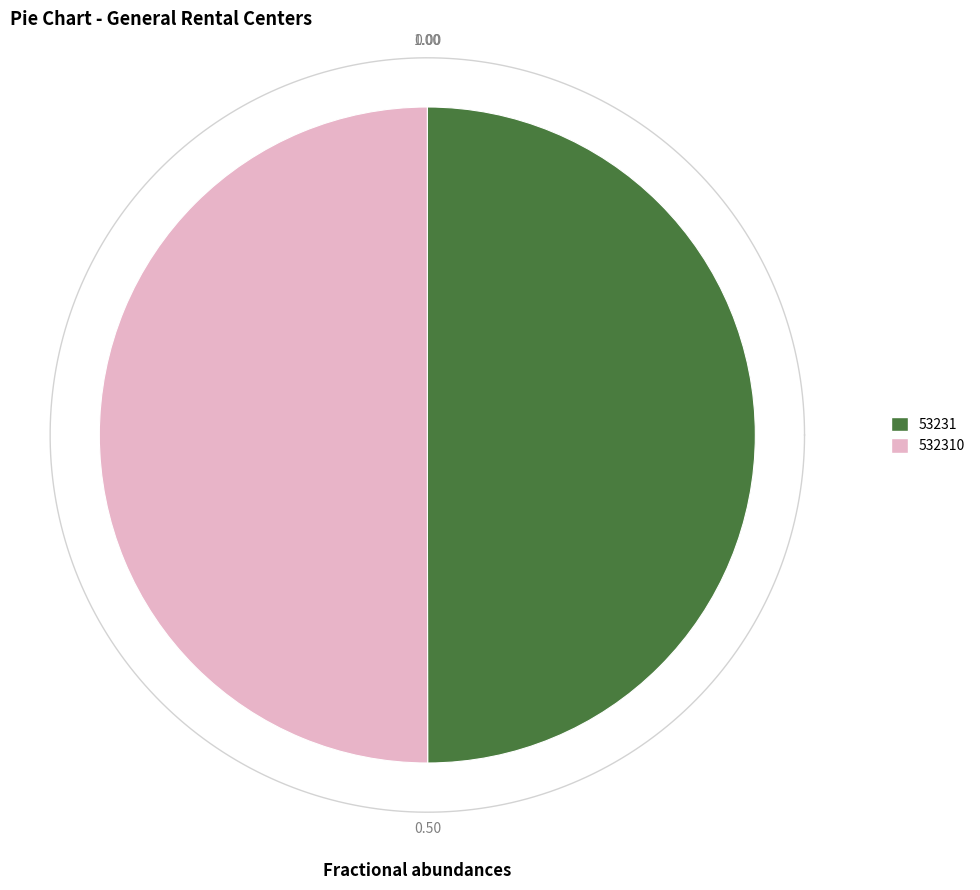

Between 53231 and 532310, which is larger?

532310